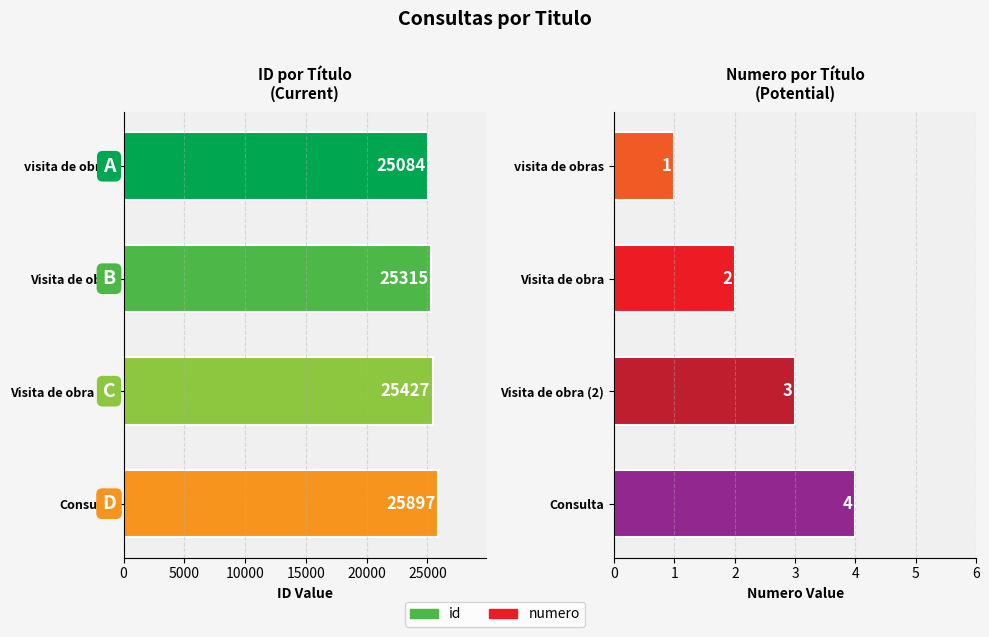

Between visita de obras and Visita de obra, which is larger?

Visita de obra